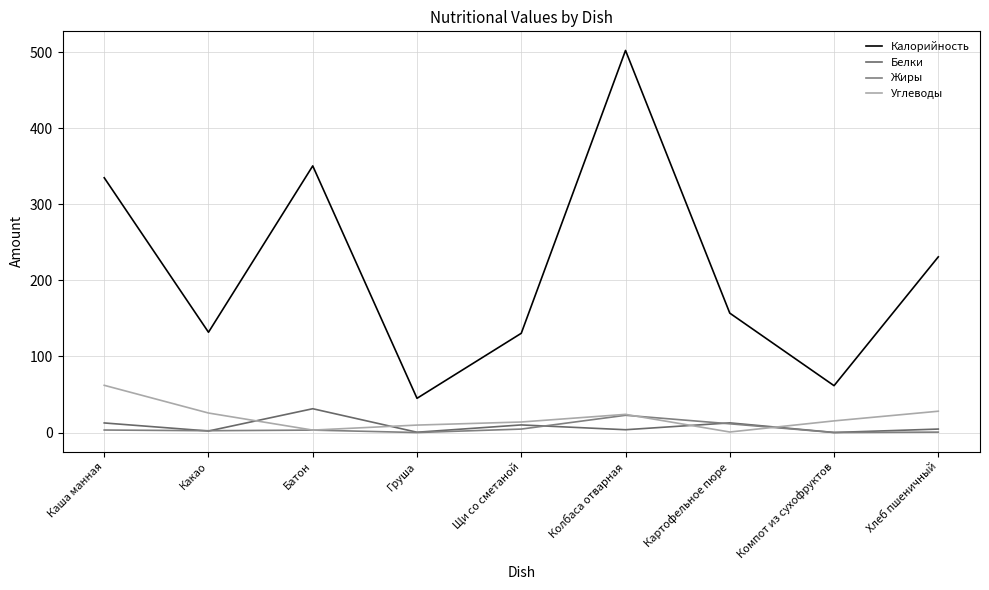

What is the difference between the maximum and minimum values in the Белки series?

31.2